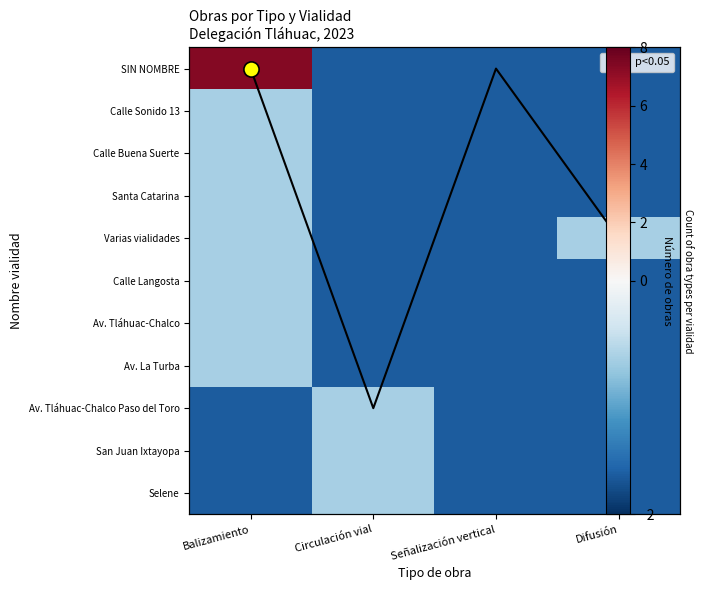

What is the total value across all series at Señalización vertical?

-18.3